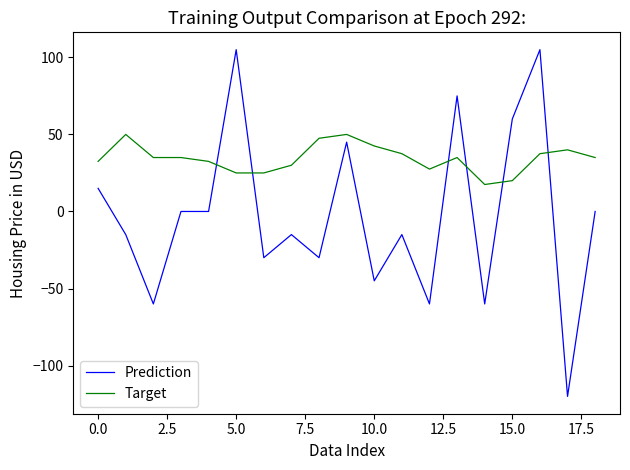

What is the minimum value for Target?

17.5